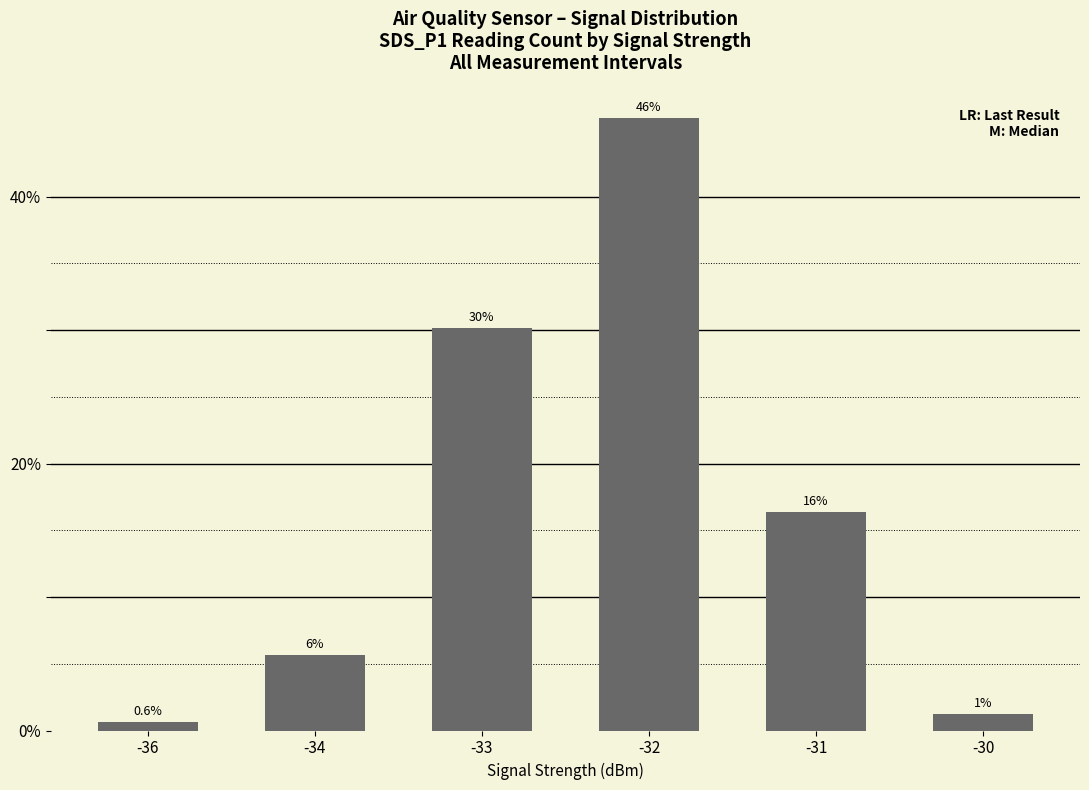

What is the value of the 5th bar from the left?

16.4